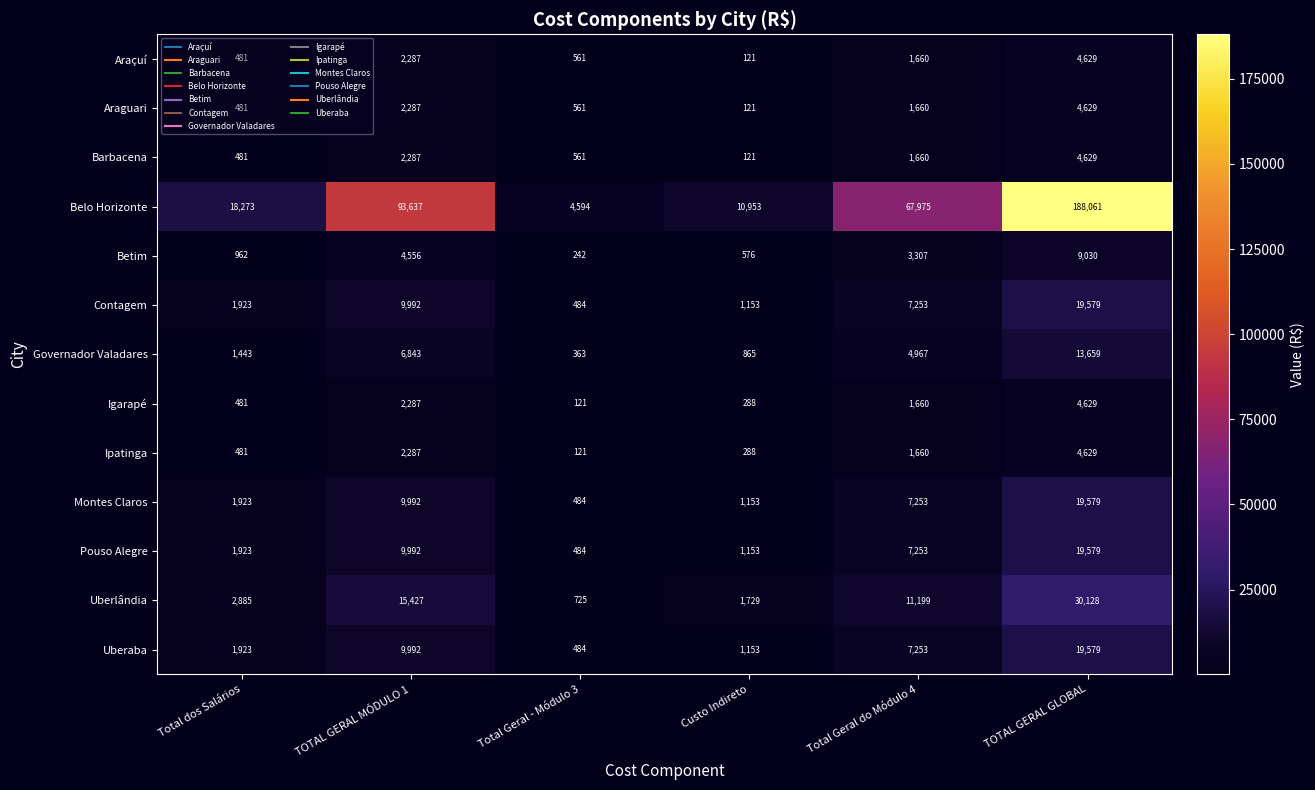

The Montes Claros series shows 33945 at TOTAL GERAL GLOBAL. True or false?

False